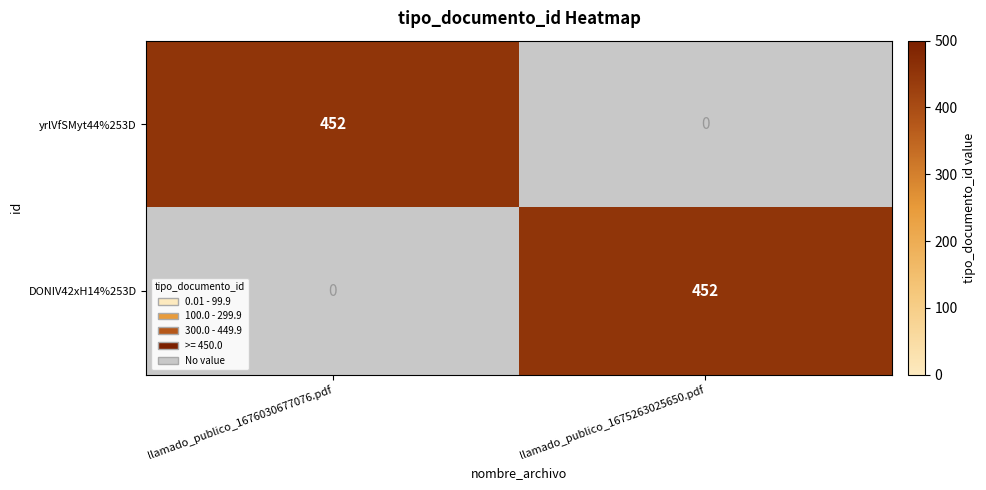

Is it true that DONIV42xH14%253D equals 707 at llamado_publico_1675263025650.pdf?

False